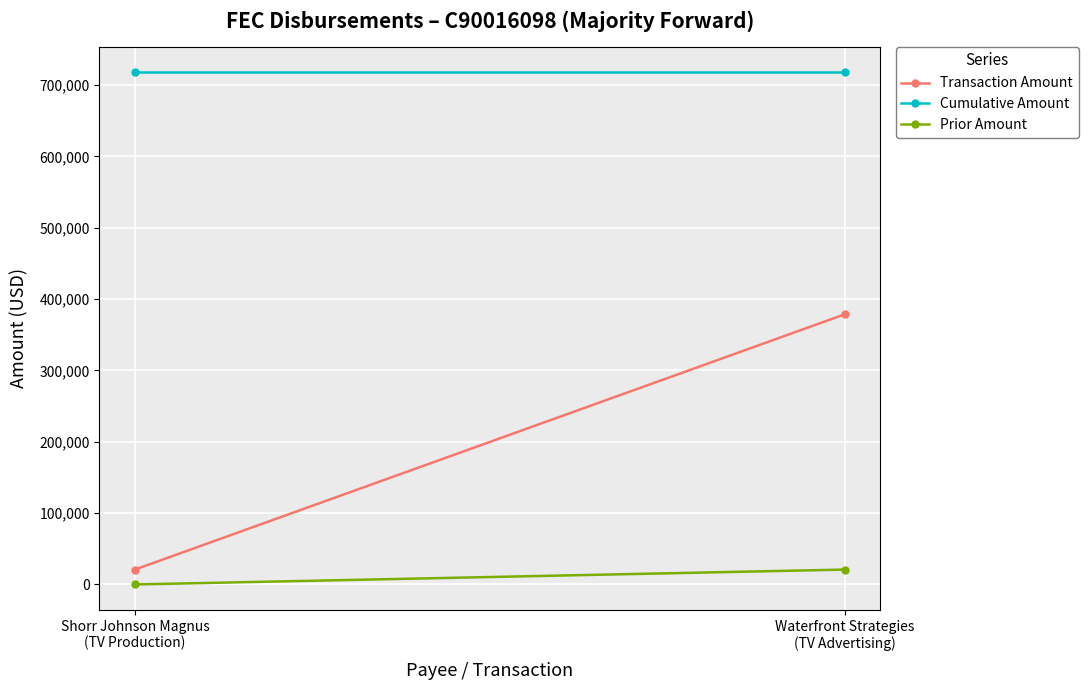

How many distinct data groups are displayed?

3